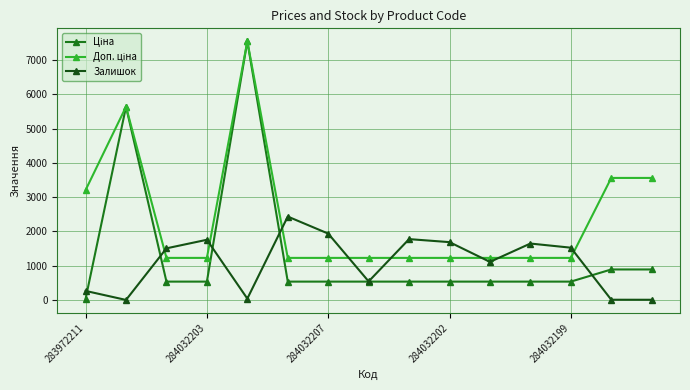

At how many categories does at least one series exceed 4296?

2